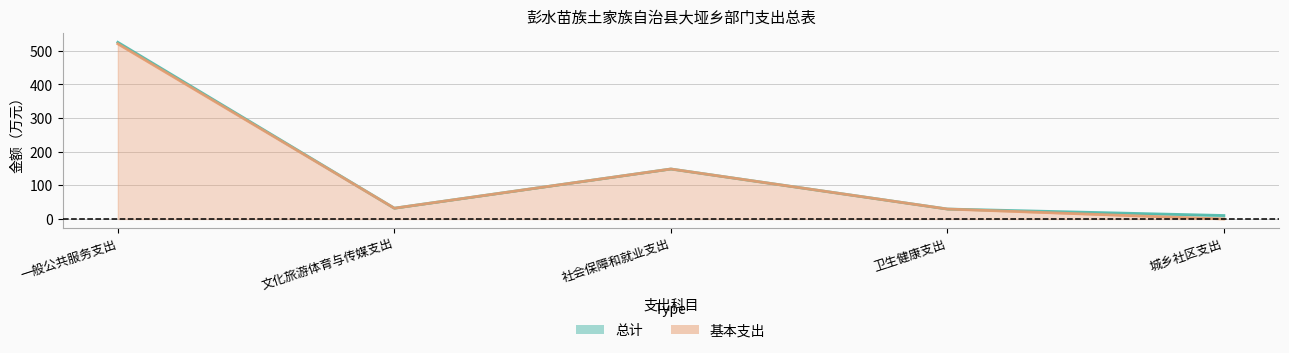

Reading left to right, list all the values displayed in this chart.

总计: 525.0	32.0	148.5	29.6	10.4
基本支出: 520.5	32.0	148.5	29.6	0.0